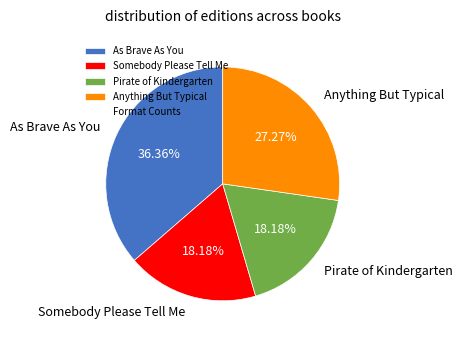

Combined, do As Brave As You and Somebody Please Tell Me account for over 50%?

Yes